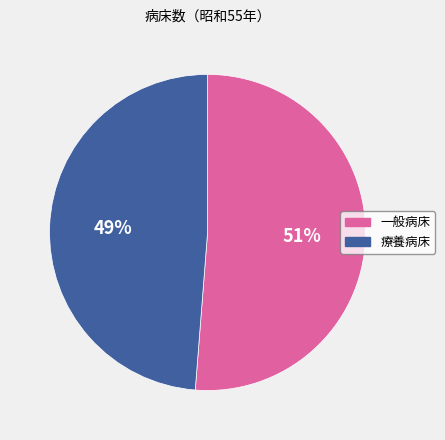

To the nearest percent, what is the combined percentage of 療養病床 and 一般病床?

100%